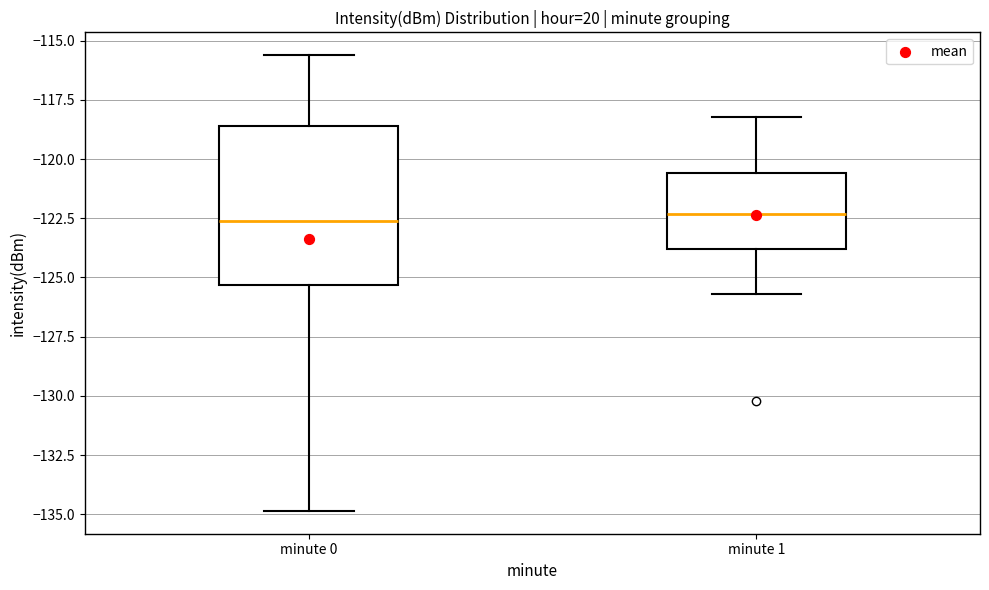

Reading left to right, transcribe this box plot: for each box, give where its median line is, the range the box spans, and where its two whiskers end, as read against the y-axis. The values are not printed on the chart, so give them approximately, as read against the axis.

minute 0: median -122.5, box -125.5 to -118.5, whiskers -135.0 to -115.5
minute 1: median -122.5, box -124.0 to -120.5, whiskers -125.5 to -118.0